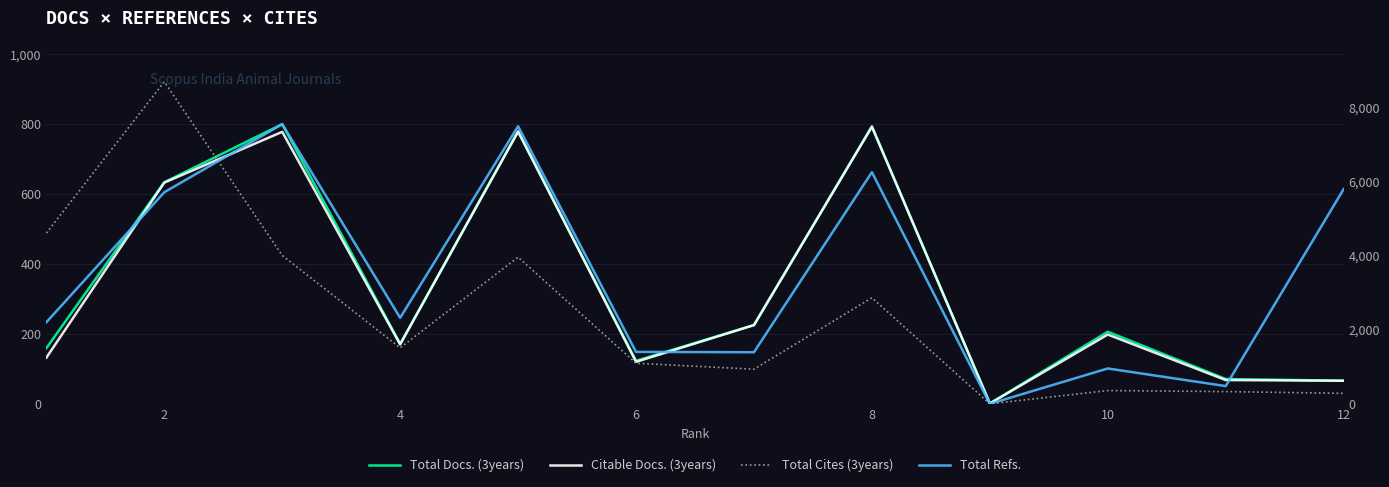

Which series has the widest spread of values?

Total Refs.